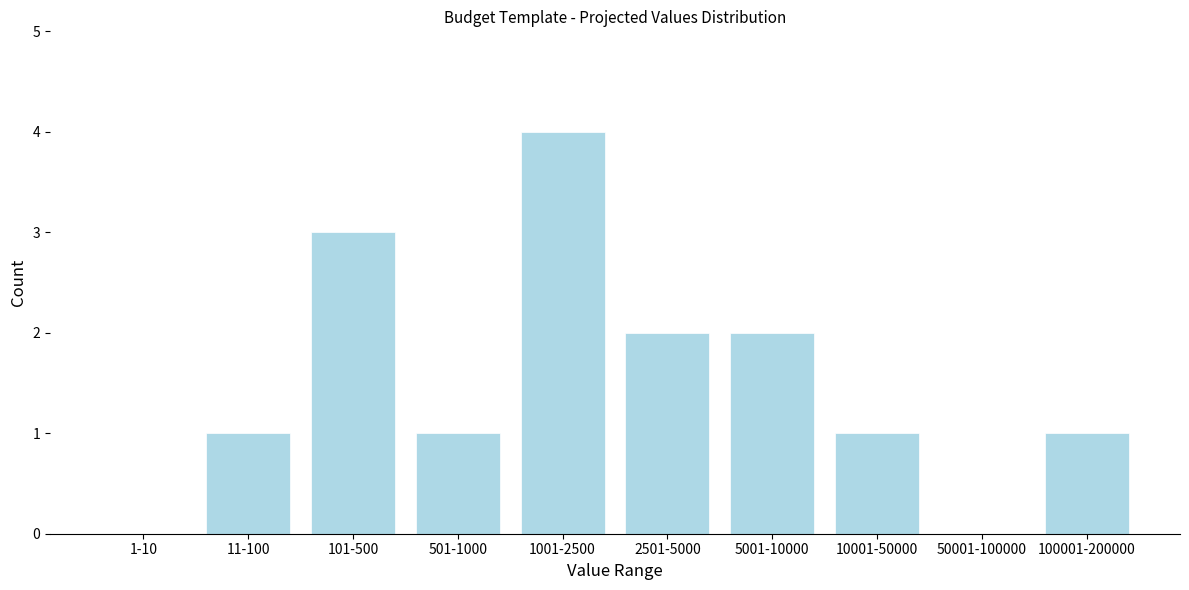

Reading left to right, extract all data points from this chart.

1-10=0	11-100=1	101-500=3	501-1000=1	1001-2500=4	2501-5000=2	5001-10000=2	10001-50000=1	50001-100000=0	100001-200000=1